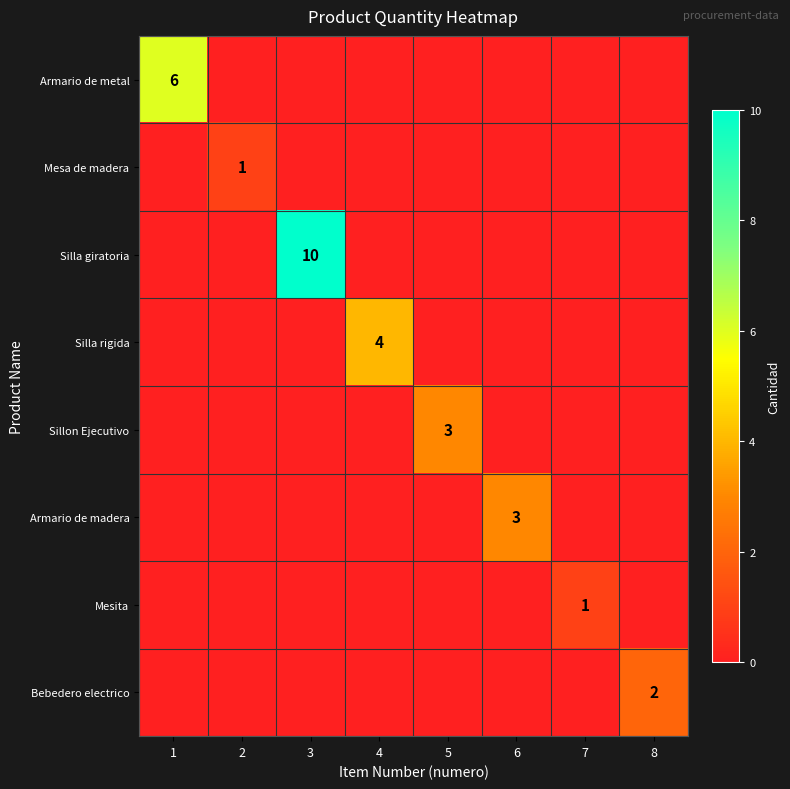

How many data points does each series have?

8